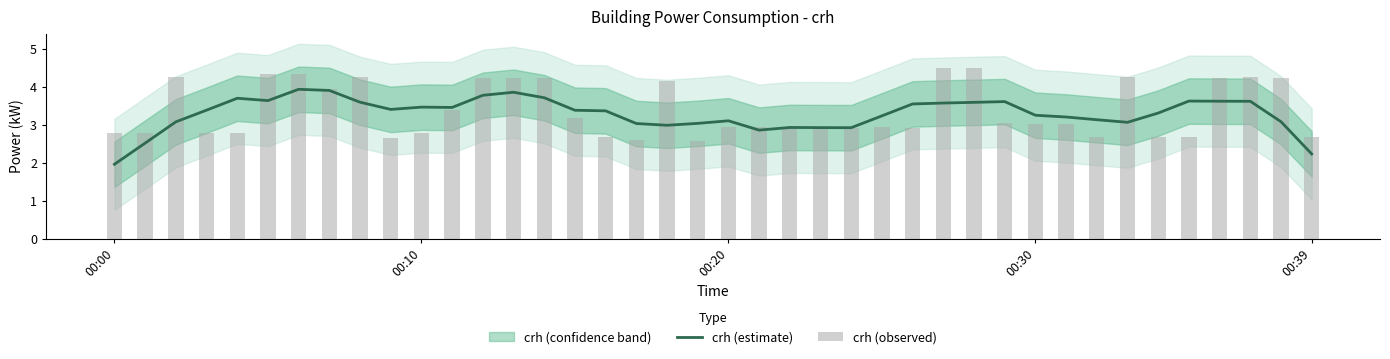

Reading right to left, list all the values displayed in this chart.

crh (estimate): 2.2	3.1	3.6	3.6	3.6	3.3	3.1	3.1	3.2	3.3	3.6	3.6	3.6	3.6	3.2	2.9	2.9	2.9	2.9	3.1	3.0	3.0	3.0	3.4	3.4	3.7	3.9	3.8	3.5	3.5	3.4	3.6	3.9	3.9	3.6	3.7	3.4	3.1	2.5	2.0
crh (observed): 2.7	4.2	4.3	4.2	2.7	2.7	4.3	2.7	3.0	3.0	3.0	4.5	4.5	2.9	2.9	2.9	2.9	2.9	2.9	3.0	2.6	4.2	2.6	2.7	3.2	4.2	4.2	4.2	3.4	2.8	2.6	4.3	4.0	4.4	4.3	2.8	2.8	4.3	2.8	2.8